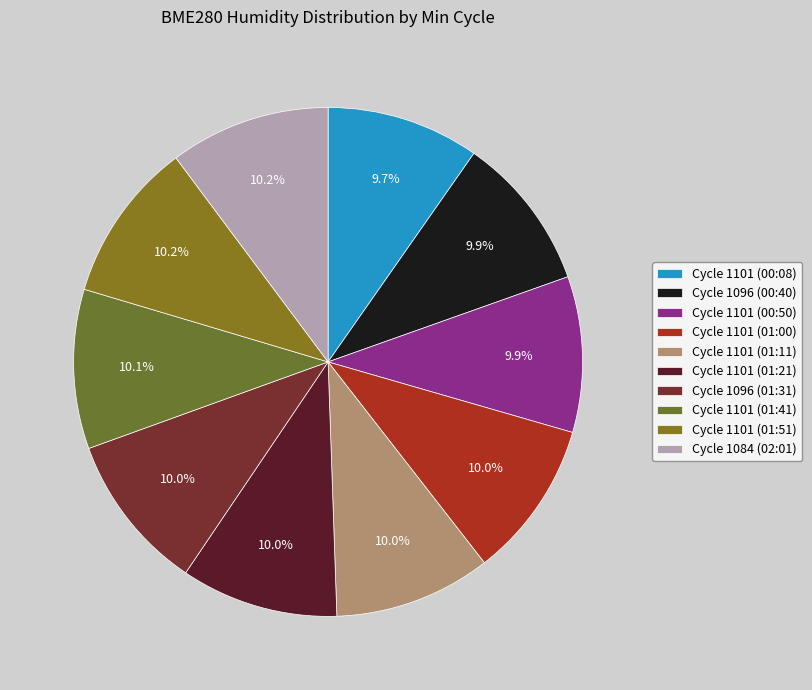

Count the number of slices in the pie.

10